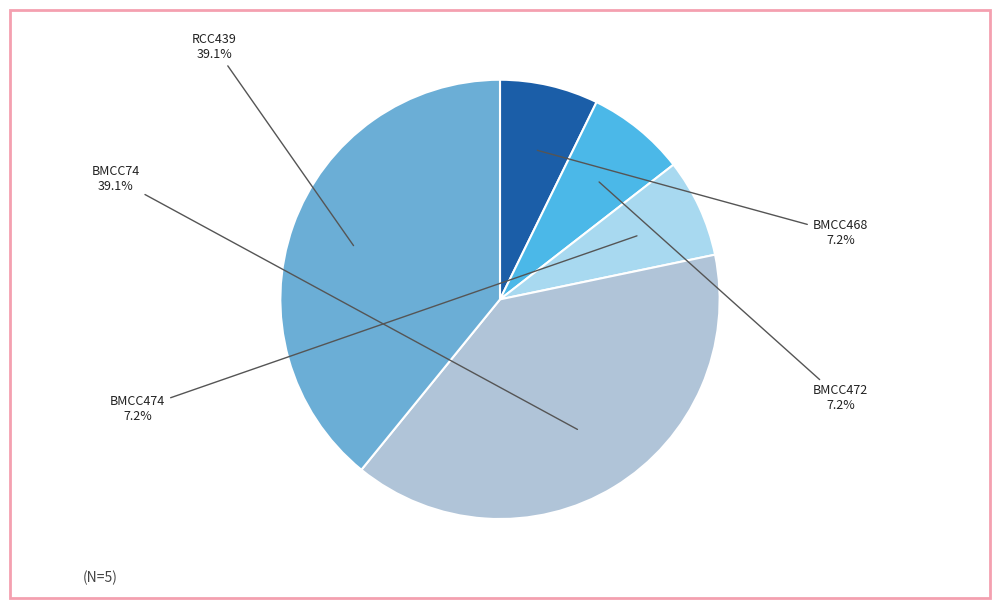

How many slices are in this pie chart?

5